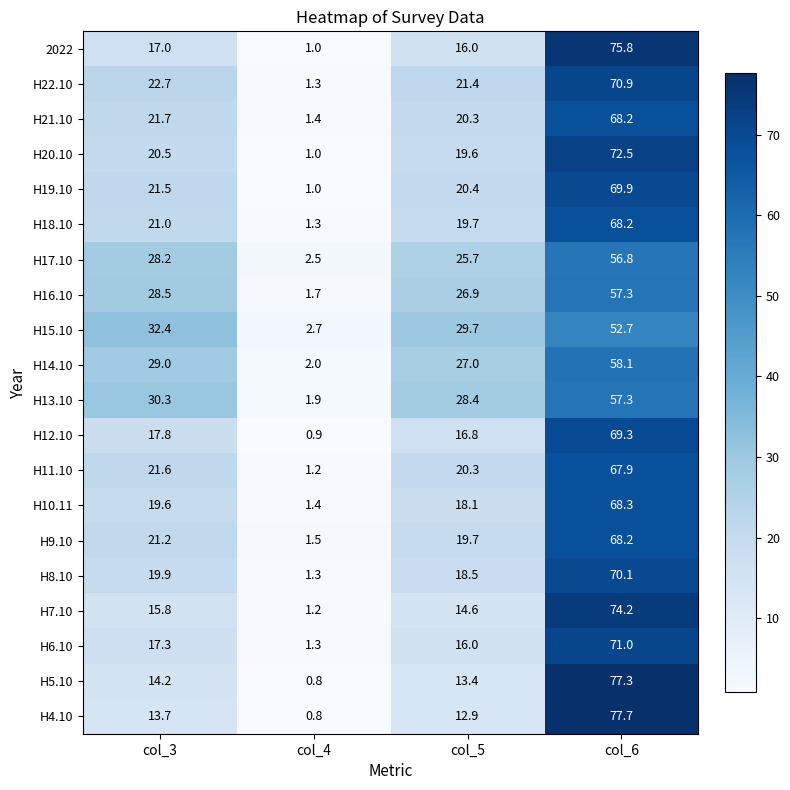

What is the difference between the highest and lowest values at col_5?

16.8